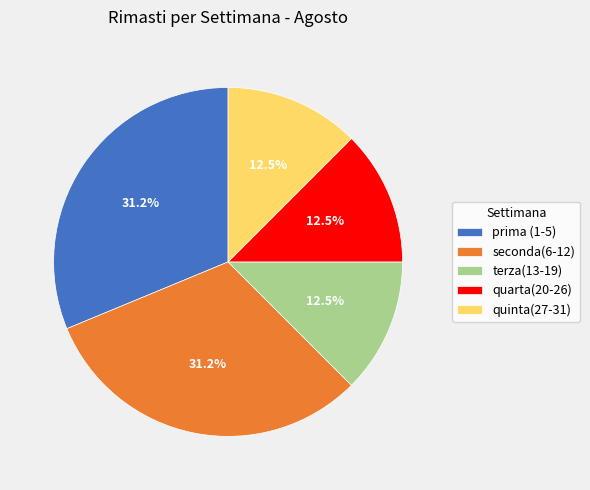

True or false: seconda(6-12) accounts for 31% of the total.

True